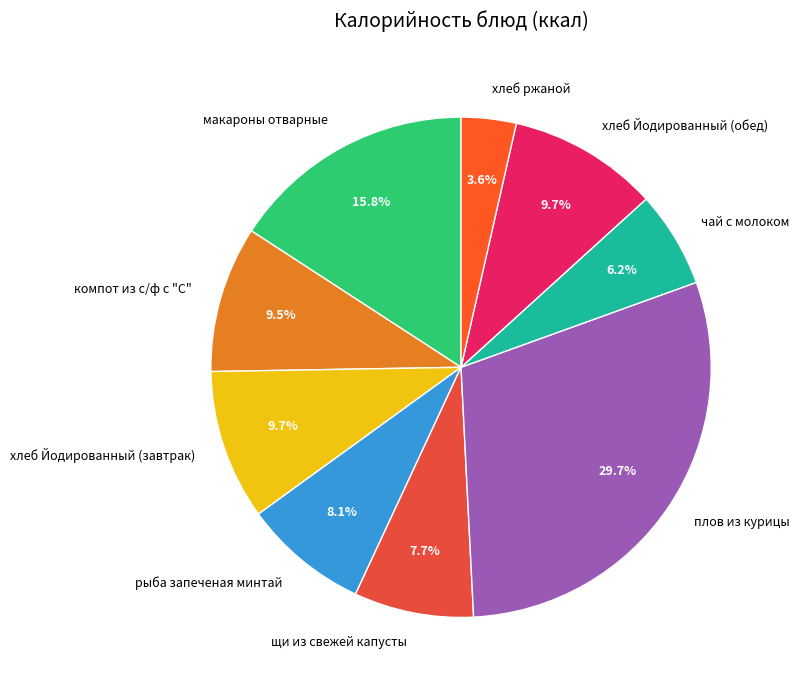

Is there any slice that represents more than half of the pie?

No